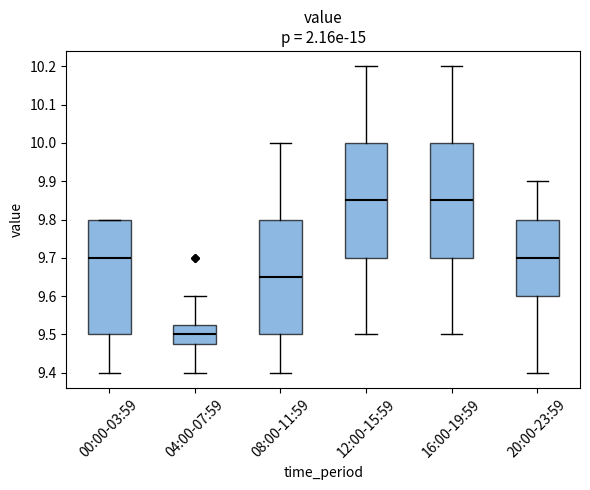

Reading left to right, transcribe this box plot: for each box, give where its median line is, the range the box spans, and where its two whiskers end, as read against the y-axis. The values are not printed on the chart, so give them approximately, as read against the axis.

00:00-03:59: median 9.70, box 9.50 to 9.80, whiskers 9.40 to 9.80
04:00-07:59: median 9.50, box 9.48 to 9.53, whiskers 9.40 to 9.60
08:00-11:59: median 9.65, box 9.50 to 9.80, whiskers 9.40 to 10.00
12:00-15:59: median 9.85, box 9.70 to 10.00, whiskers 9.50 to 10.20
16:00-19:59: median 9.85, box 9.70 to 10.00, whiskers 9.50 to 10.20
20:00-23:59: median 9.70, box 9.60 to 9.80, whiskers 9.40 to 9.90